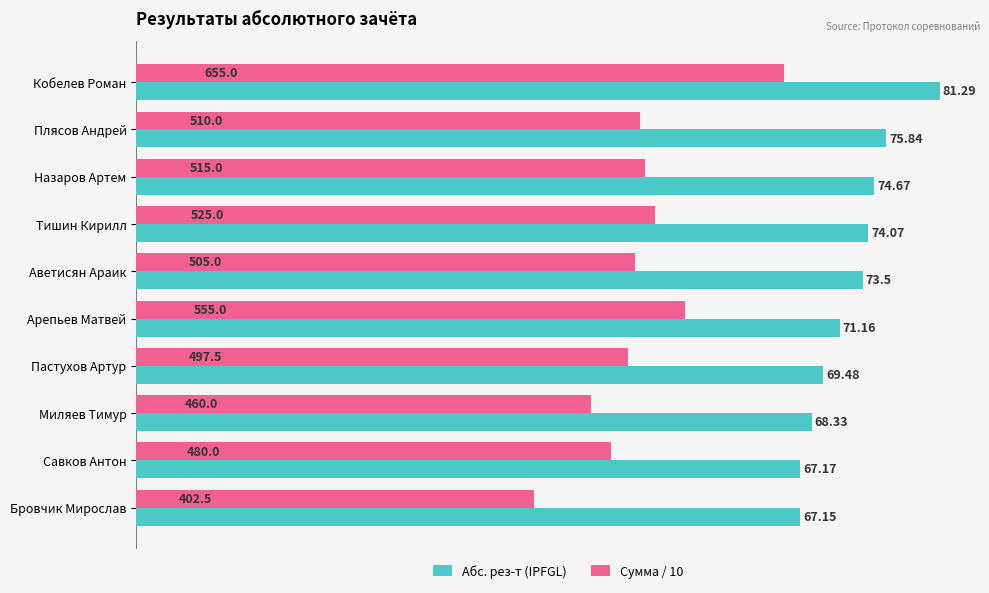

What is the average value of the Абс. рез-т (IPFGL) series?

72.3